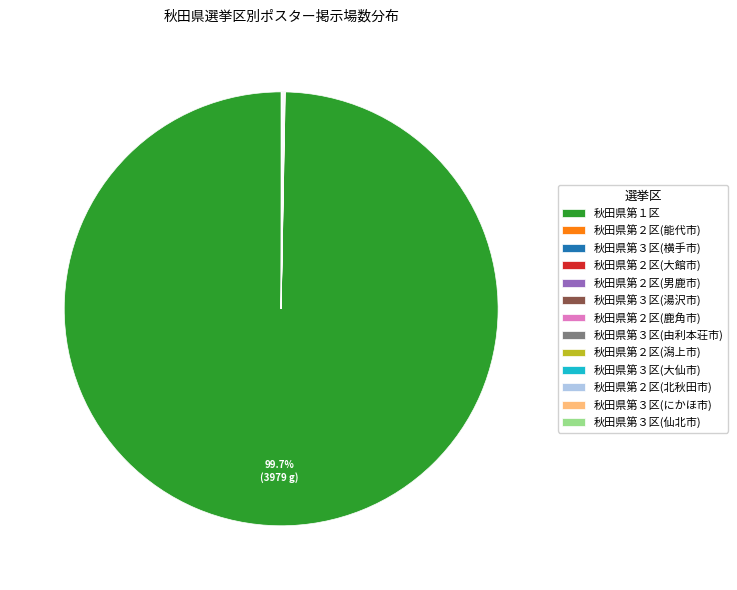

What is the largest slice in the pie chart?

秋田県第１区